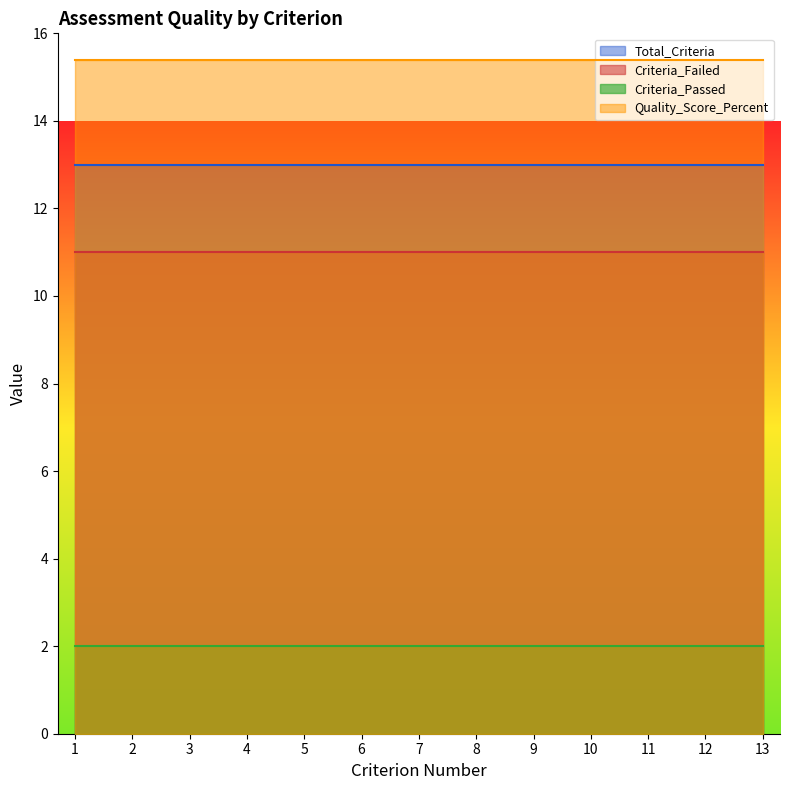

True or false: Total_Criteria and Criteria_Passed cross at least once.

False